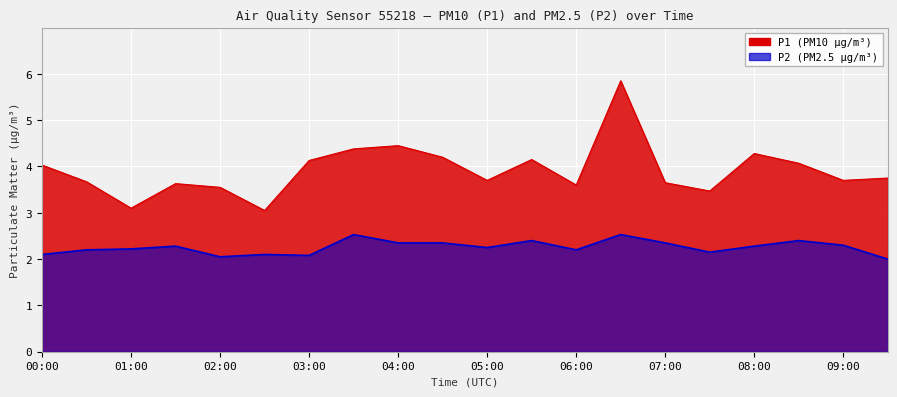

What is the value of the P2 point at the 3rd from the left?

2.2